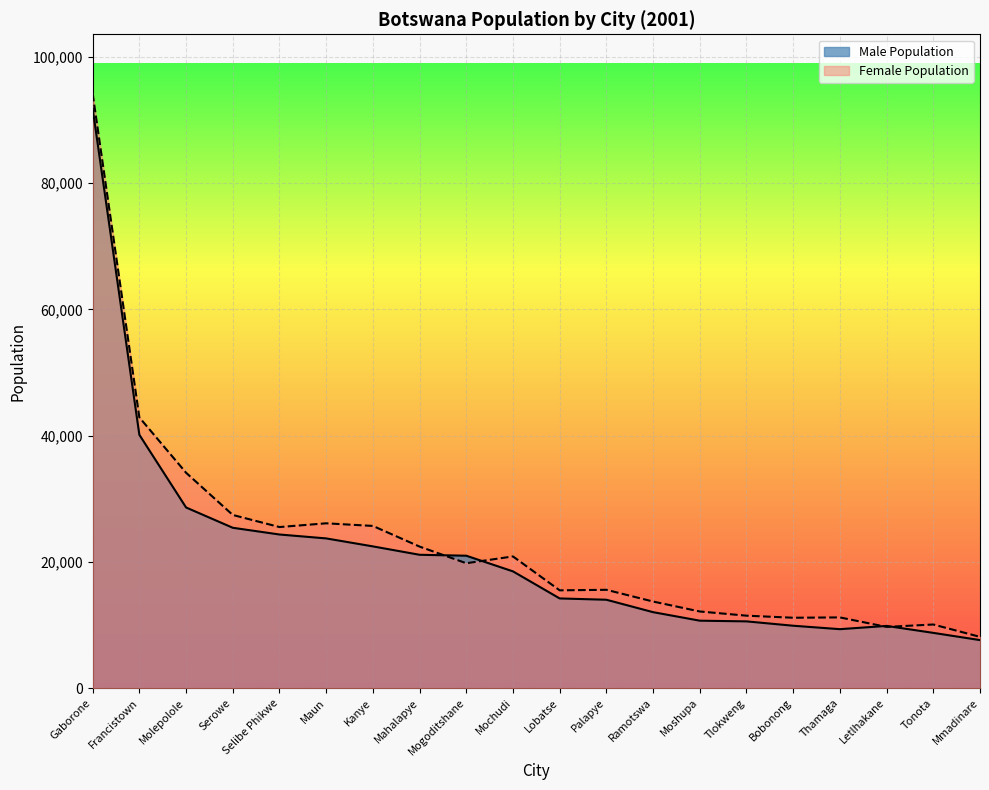

What is the minimum value shown in the chart?

7600